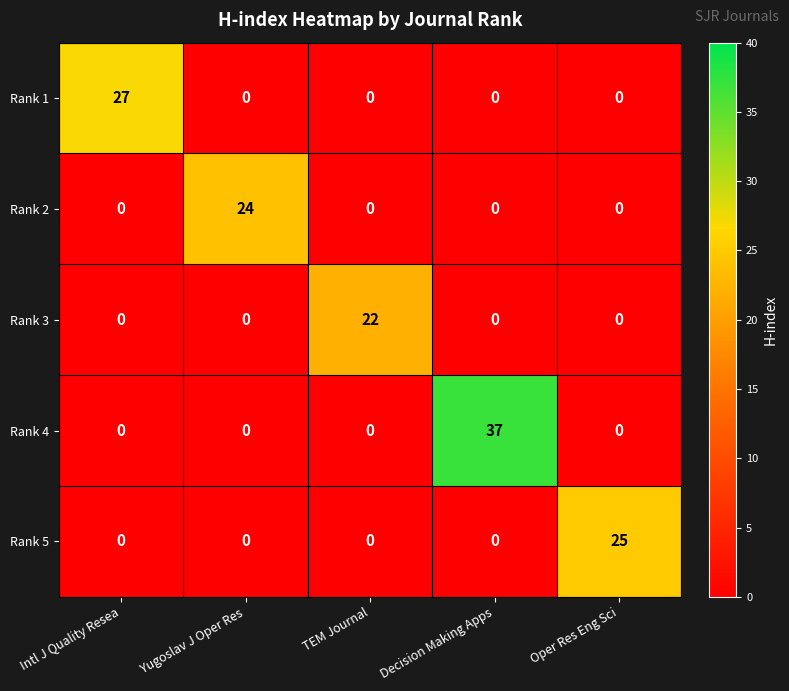

Which series has the largest range (max minus min)?

Rank 4